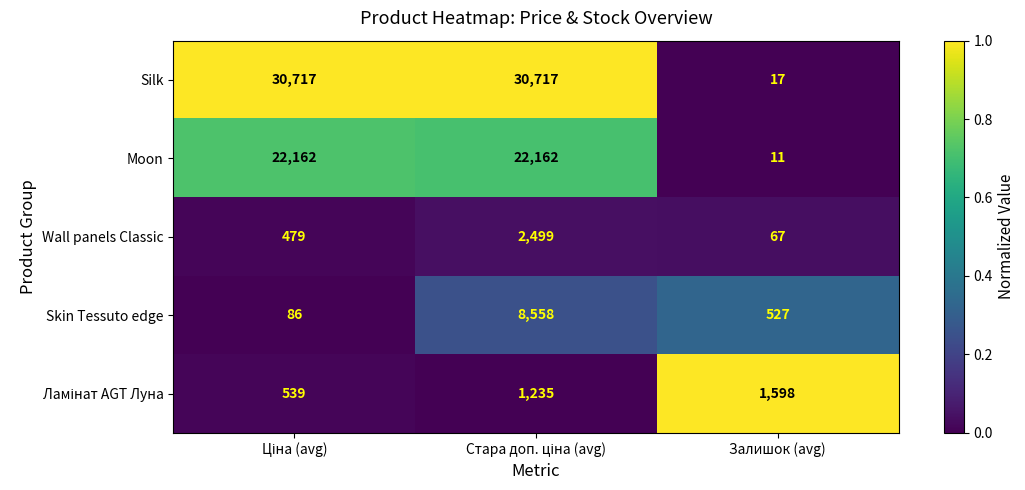

What is the maximum value shown in the chart?

30717